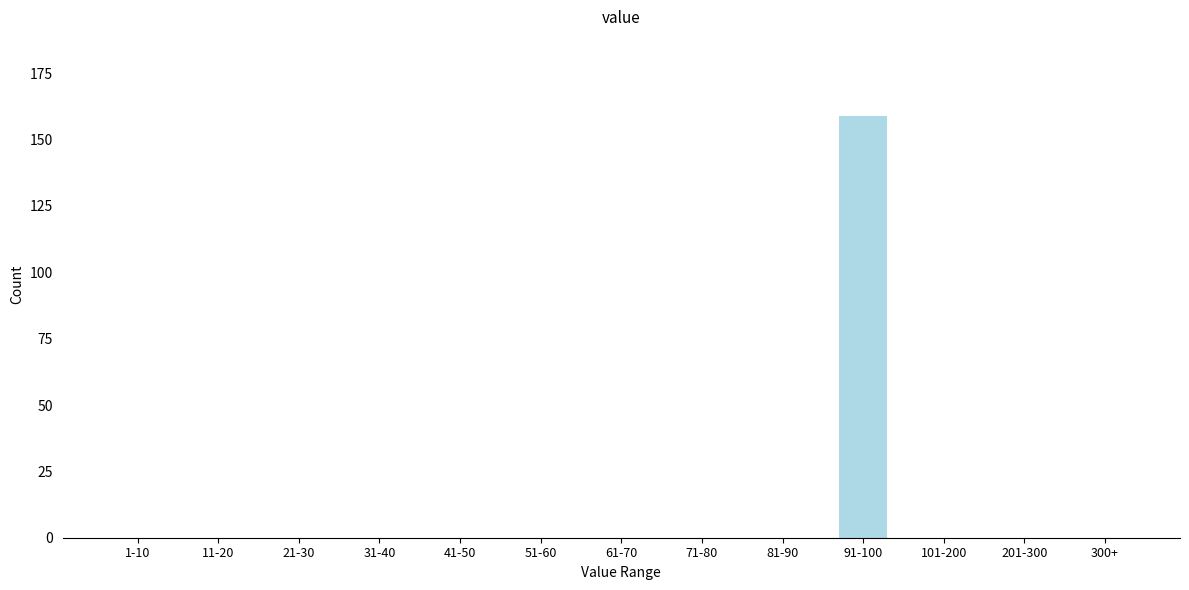

Reading left to right, list all the values displayed in this chart.

1-10=0	11-20=0	21-30=0	31-40=0	41-50=0	51-60=0	61-70=0	71-80=0	81-90=0	91-100=159	101-200=0	201-300=0	300+=0